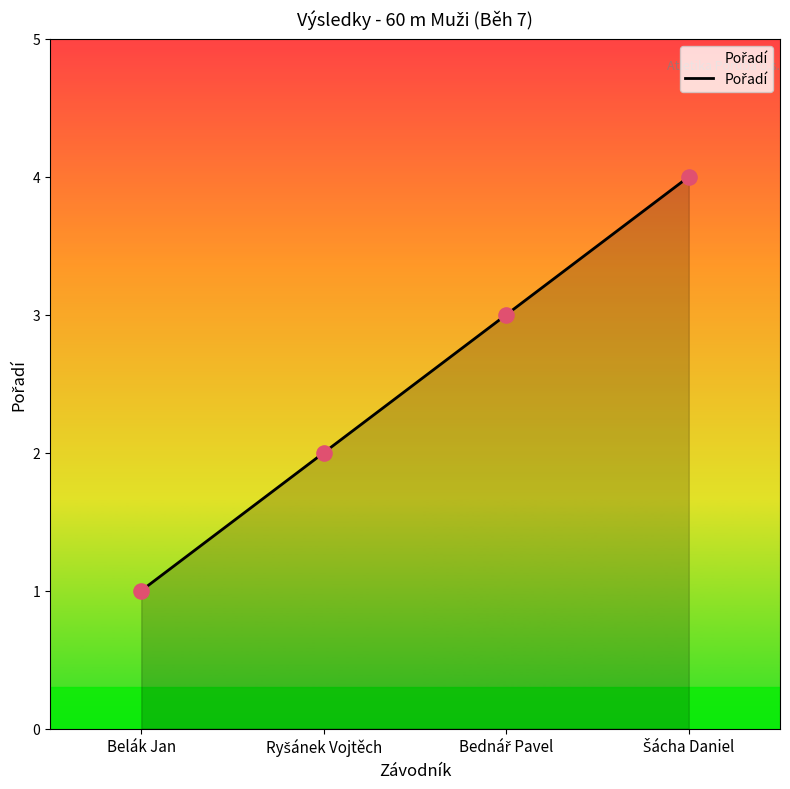

True or false: there are more than 1 points higher than both neighbors.

False